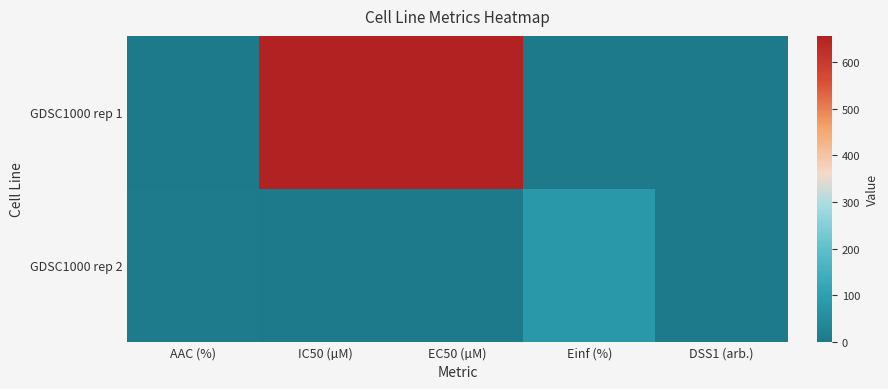

Which label corresponds to the largest value in the chart?

IC50 (µM)